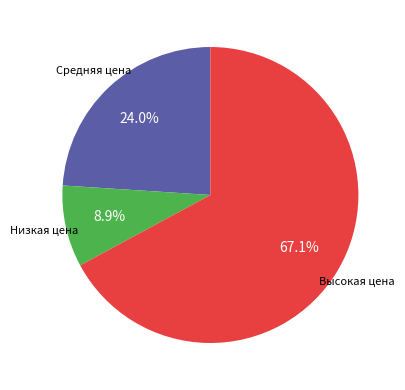

Does any single category account for the majority?

Yes